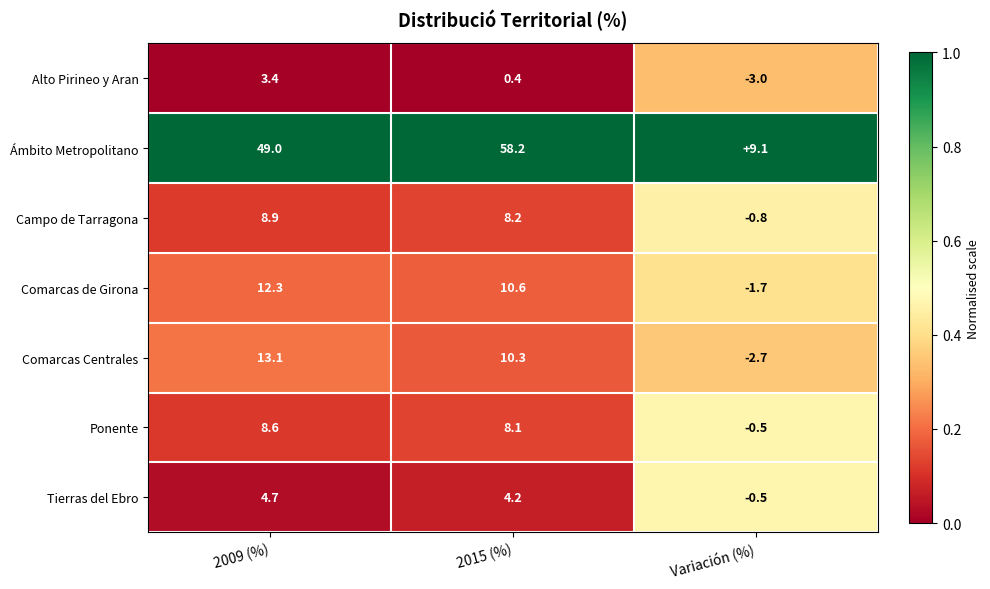

True or false: Comarcas de Girona has a value of 5.2 at 2015 (%).

False